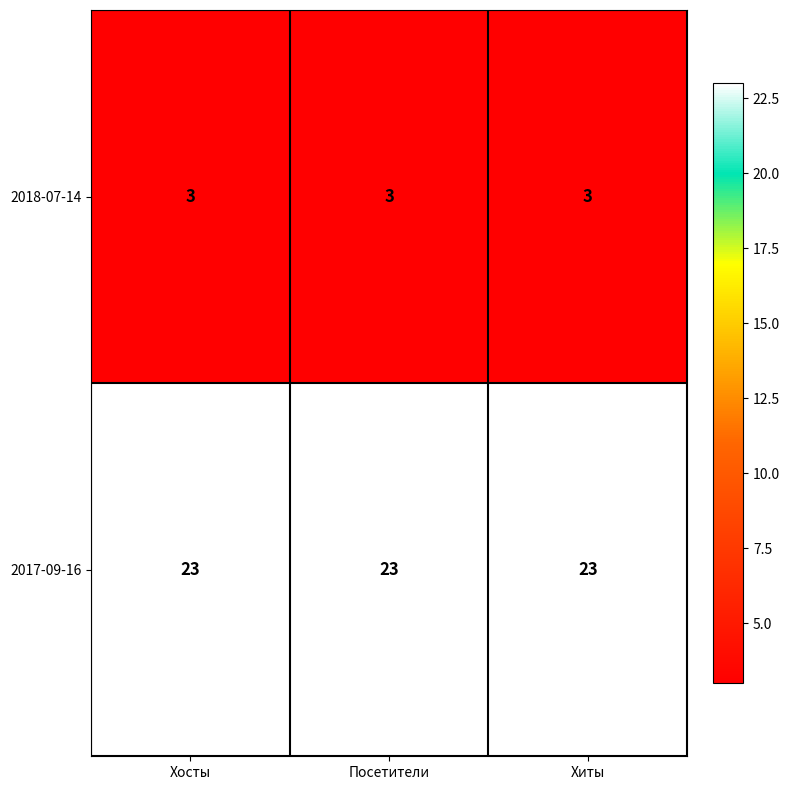

How many series are shown in this chart?

2